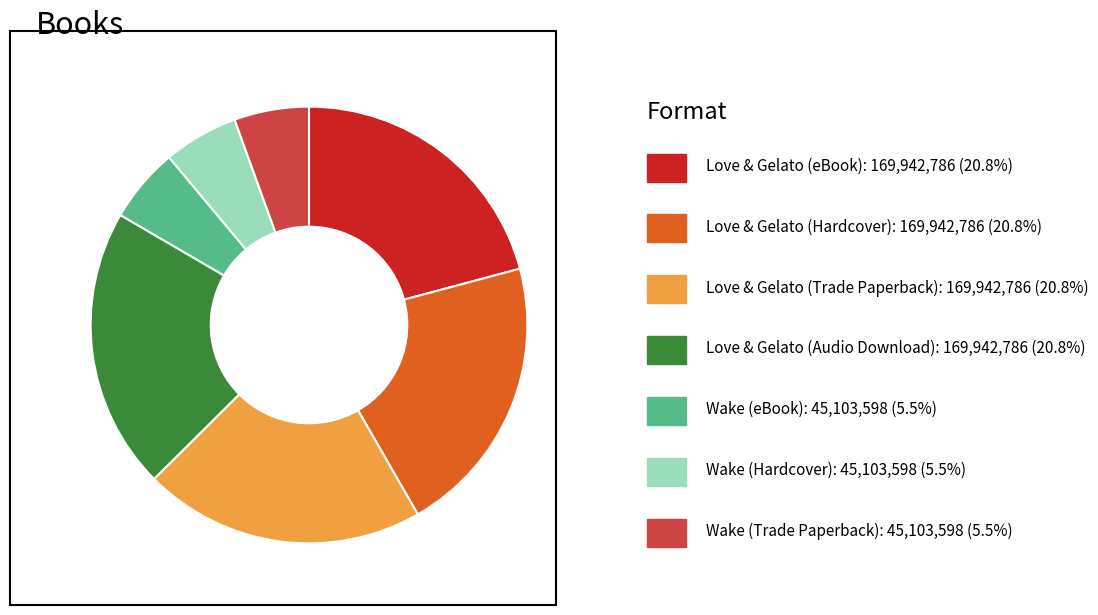

Is there any slice that represents more than half of the pie?

No